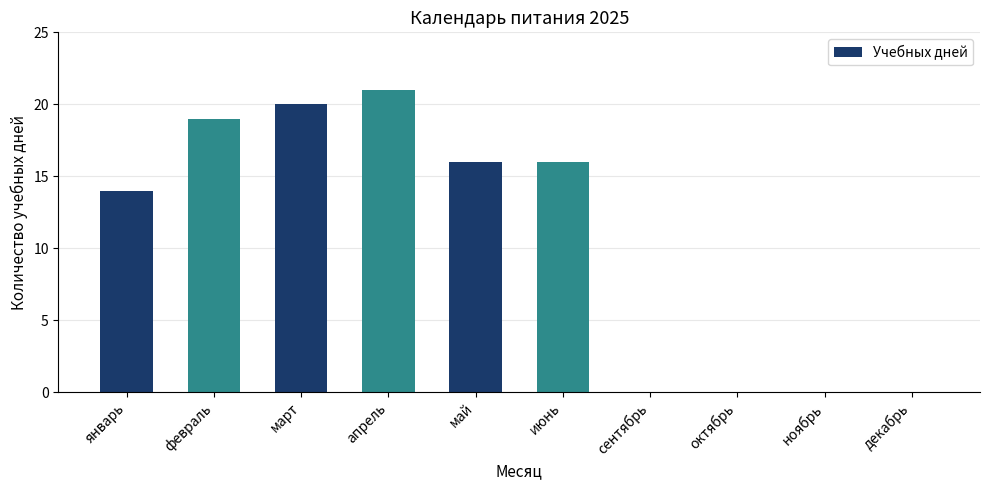

At which category does the chart reach its peak across all series?

апрель